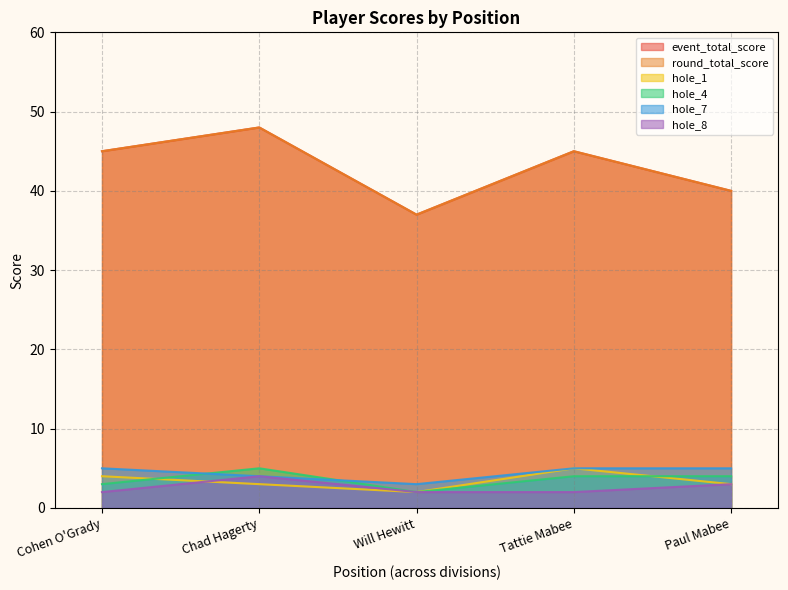

Which series has the largest total across all categories?

event_total_score